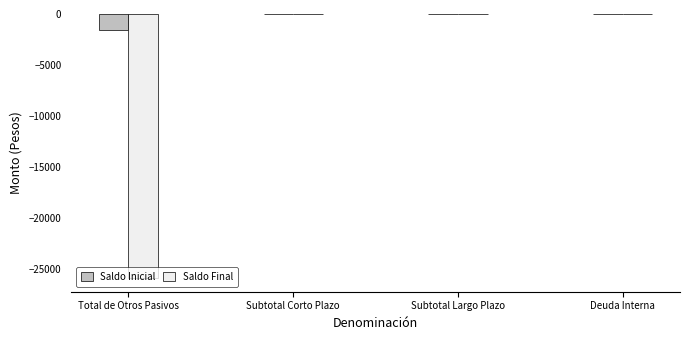

Does the chart contain stacked bars?

No